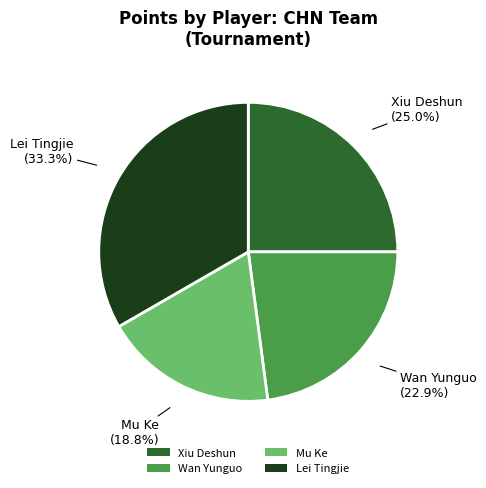

Rank the categories by value from highest to lowest.

Lei Tingjie, Xiu Deshun, Wan Yunguo, Mu Ke